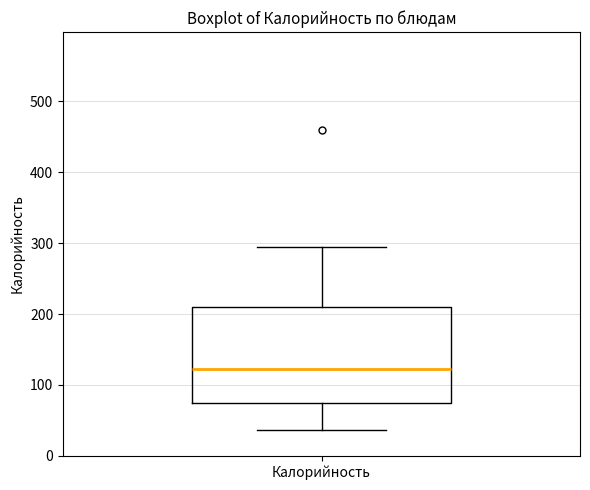

Transcribe this box plot: give where the median line is, the range the box spans, and where the two whiskers end, as read against the y-axis. The values are not printed on the chart, so give them approximately, as read against the axis.

median 120, box 80 to 210, whiskers 40 to 300